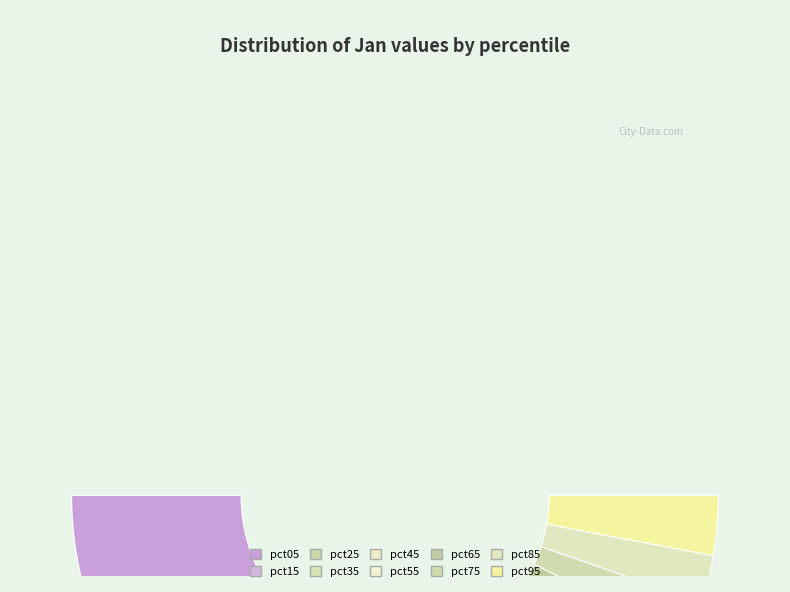

Do pct75 and pct45 together represent more than half of the pie?

No